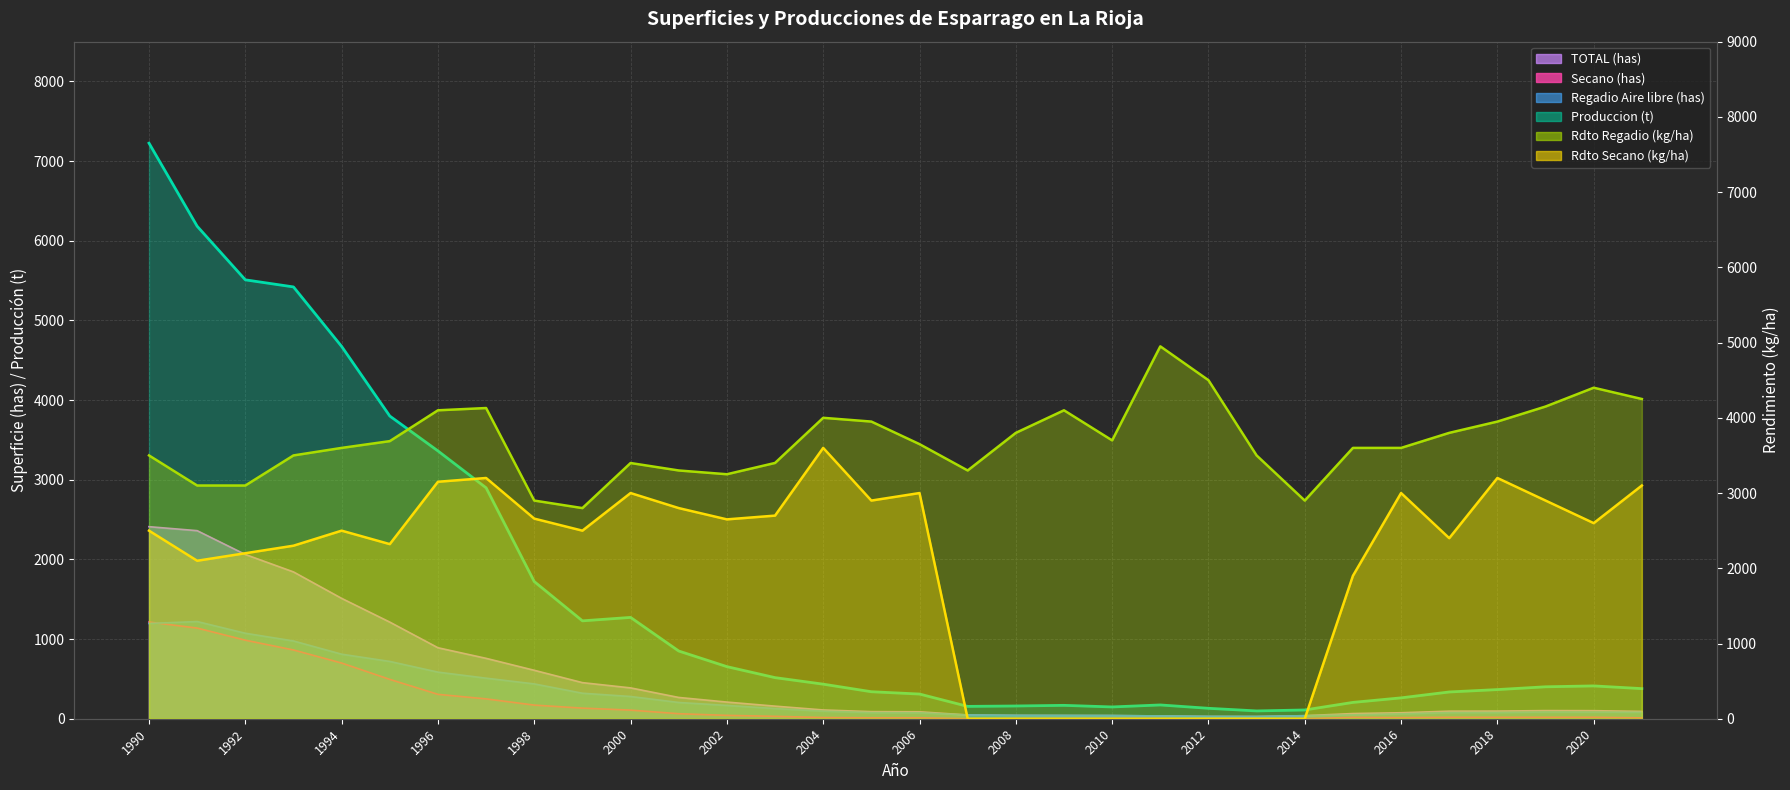

What is the difference between the Rdto Secano line values at 1990 and 2006?

500